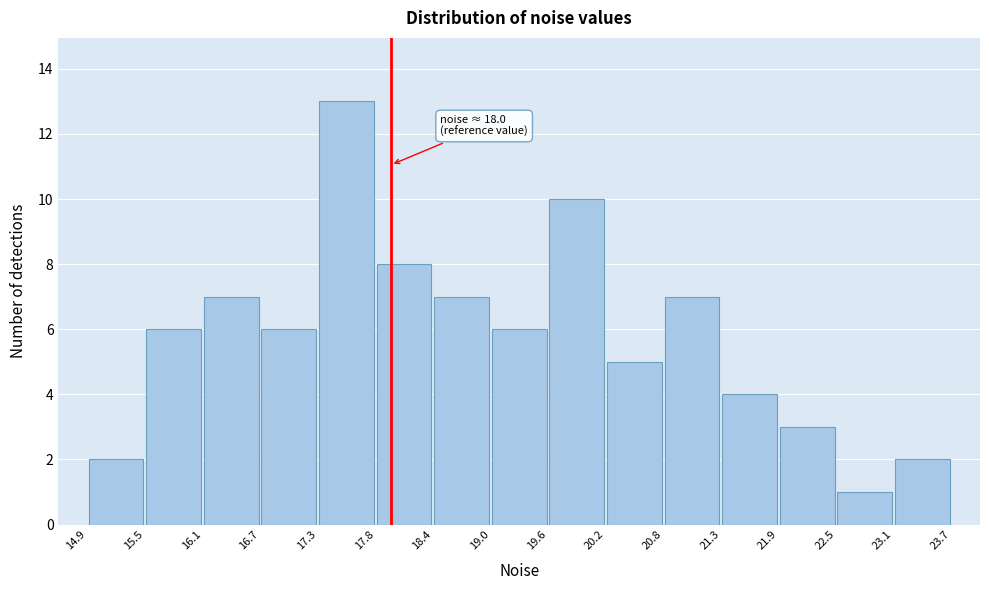

Over which range of the x-axis is the bar tallest?

17.3 to 17.8